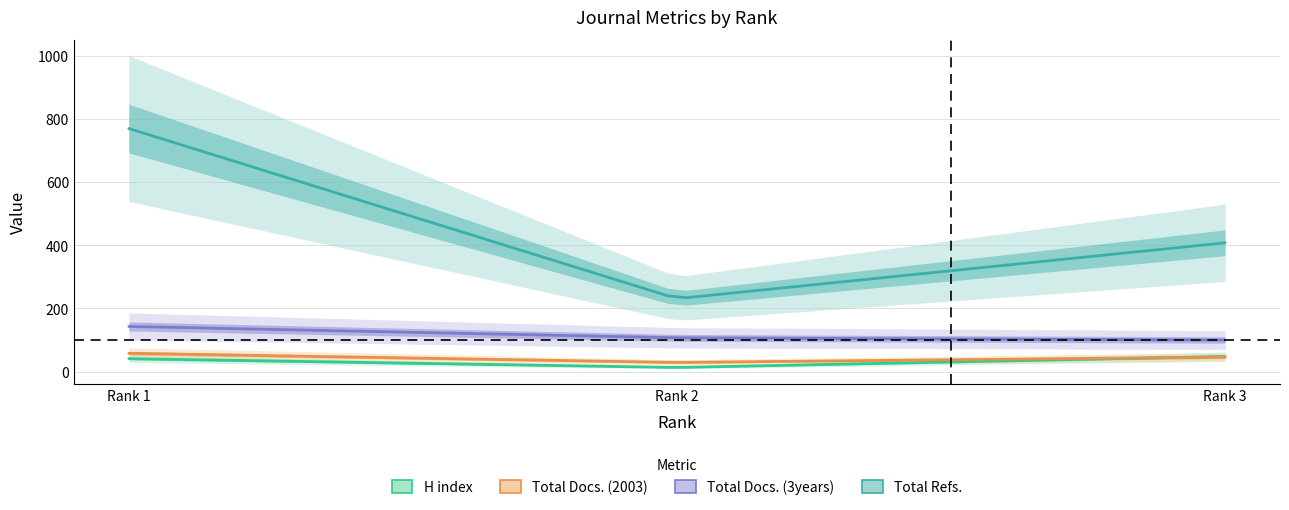

At which label is Total Docs. (2003) closest to 43?

Rank 3